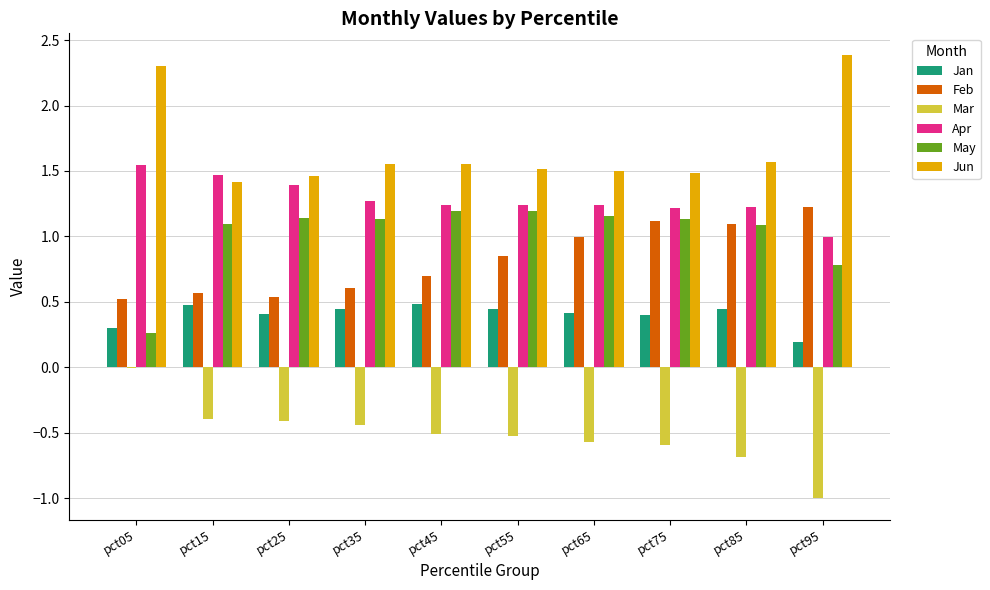

Is the value of Jun at pct95 greater than the value of Mar at pct85?

Yes